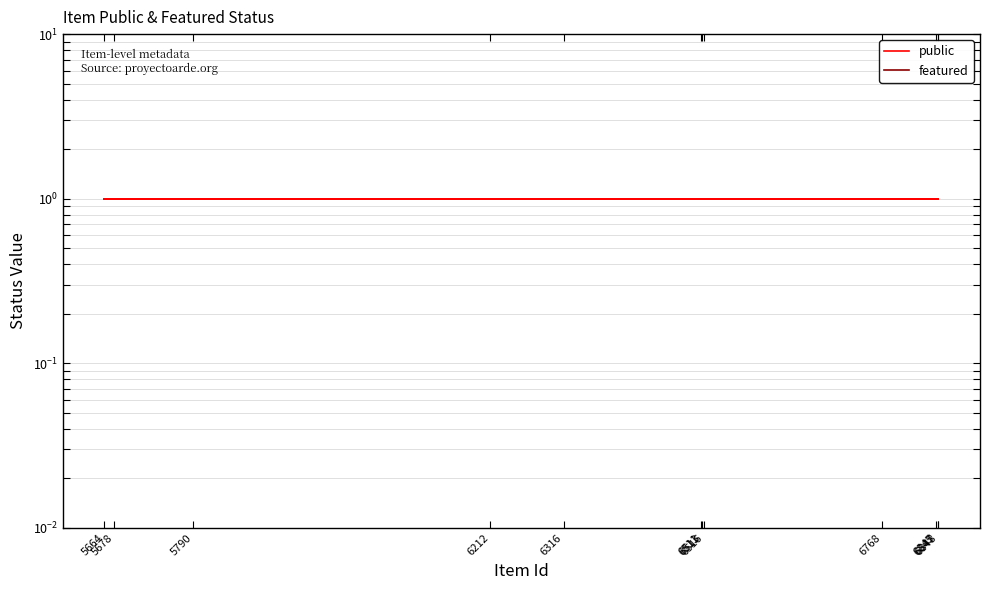

Which series has the largest total across all categories?

public